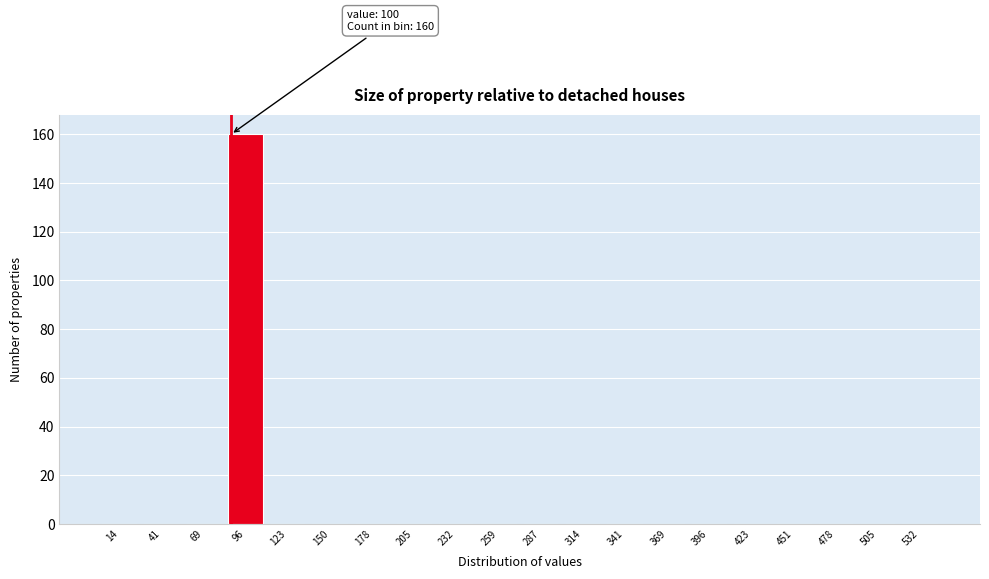

Reading right to left, list all the values displayed in this chart.

532=0	505=0	478=0	451=0	423=0	396=0	369=0	341=0	314=0	287=0	259=0	232=0	205=0	178=0	150=0	123=0	96=160	69=0	41=0	14=0